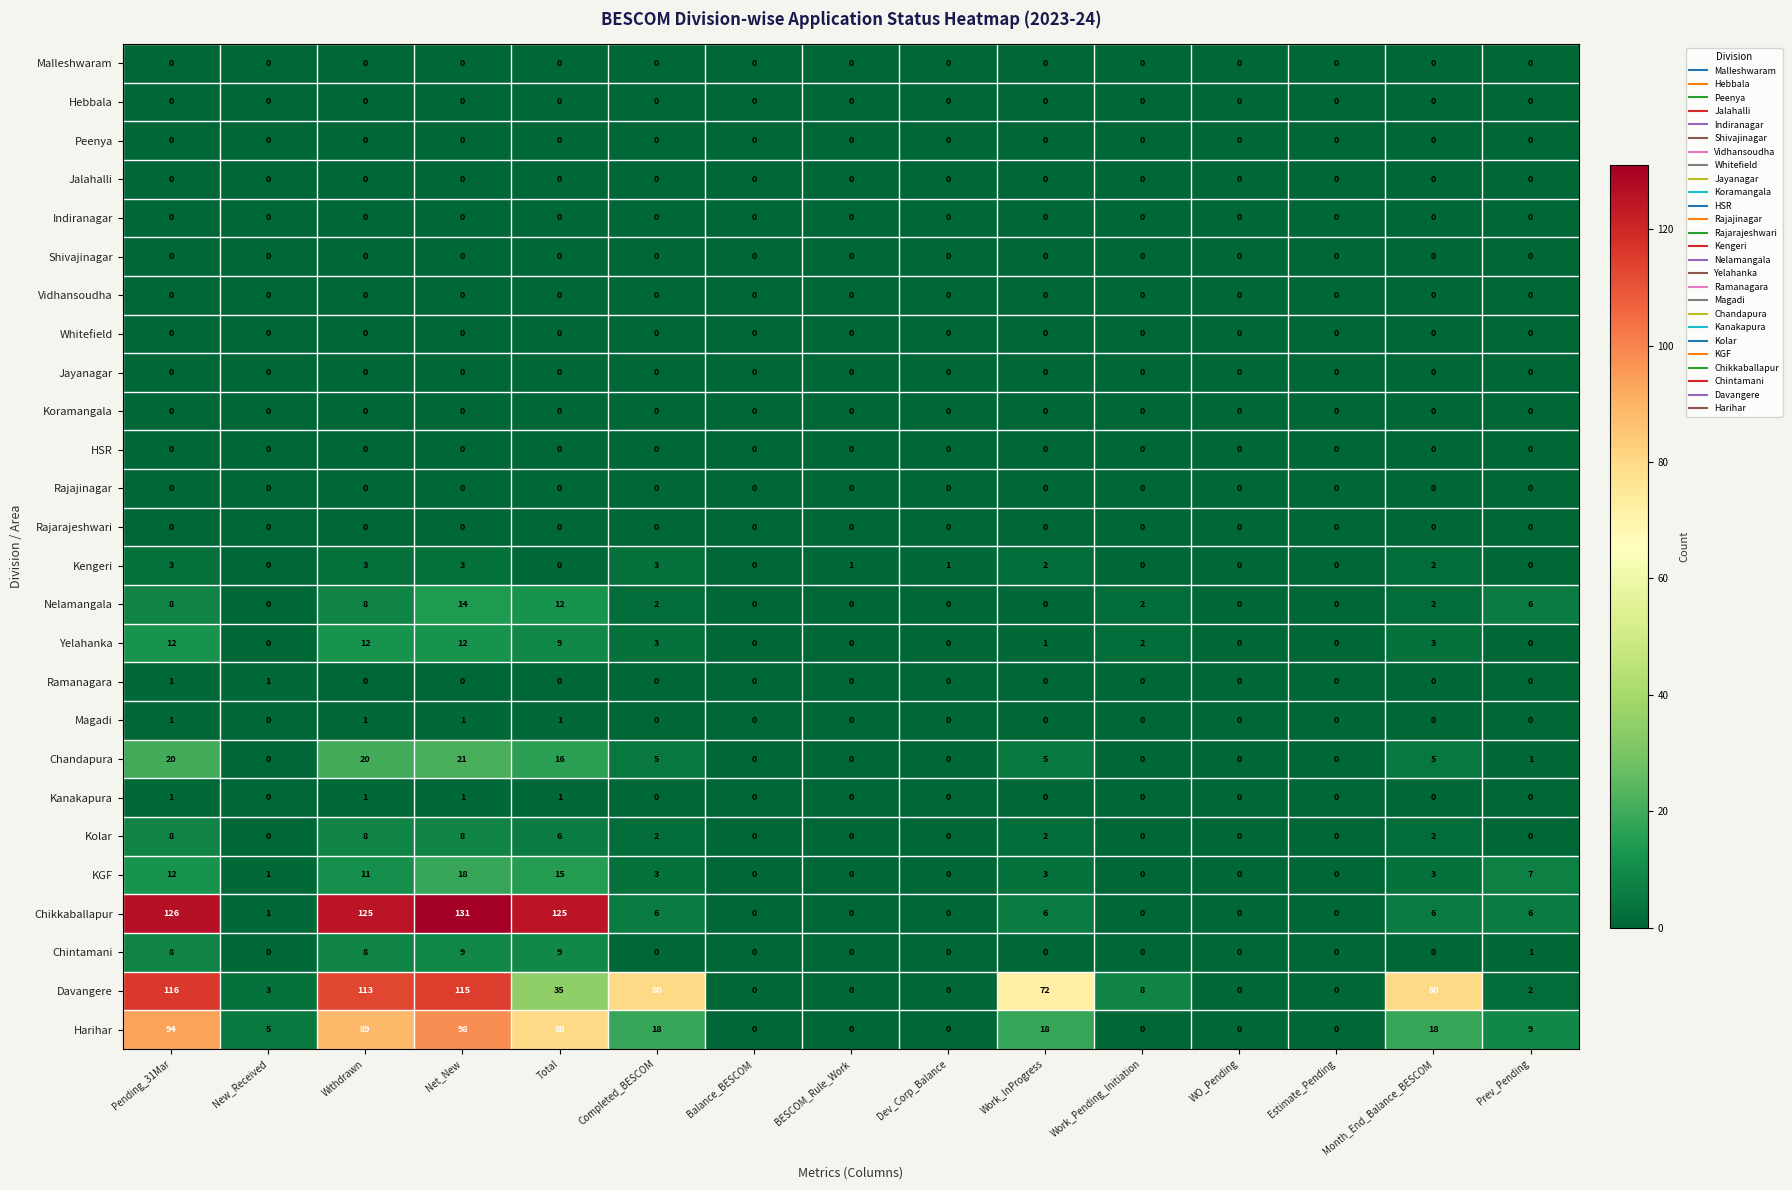

What is the sum of all Harihar values?

429